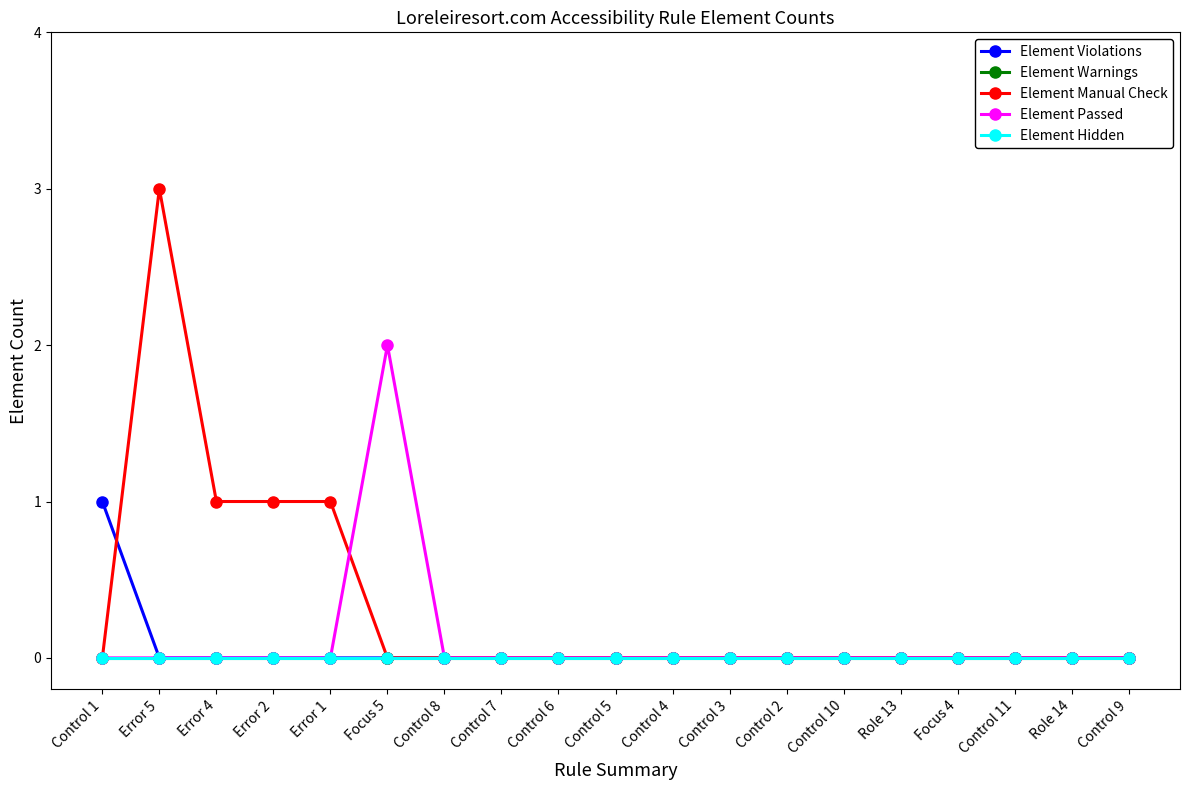

Is this an area chart (filled region under the line)?

No